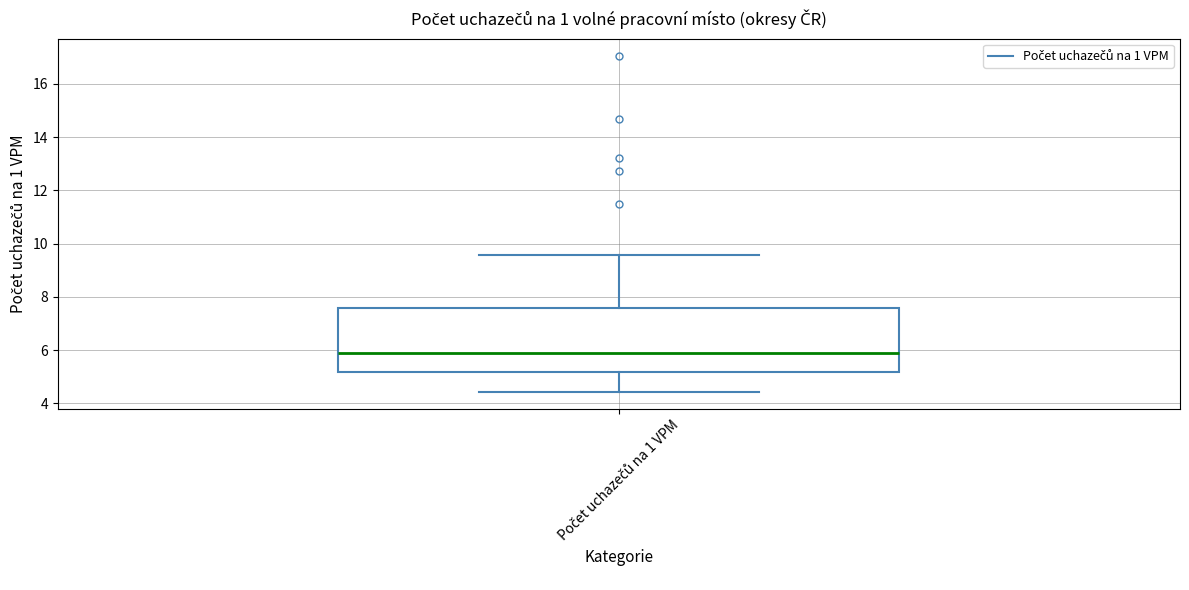

Where does the lower whisker of the box for Počet uchazečů na 1 VPM end on the y-axis? The values are not printed on the chart, so give them approximately, as read against the axis.

4.4